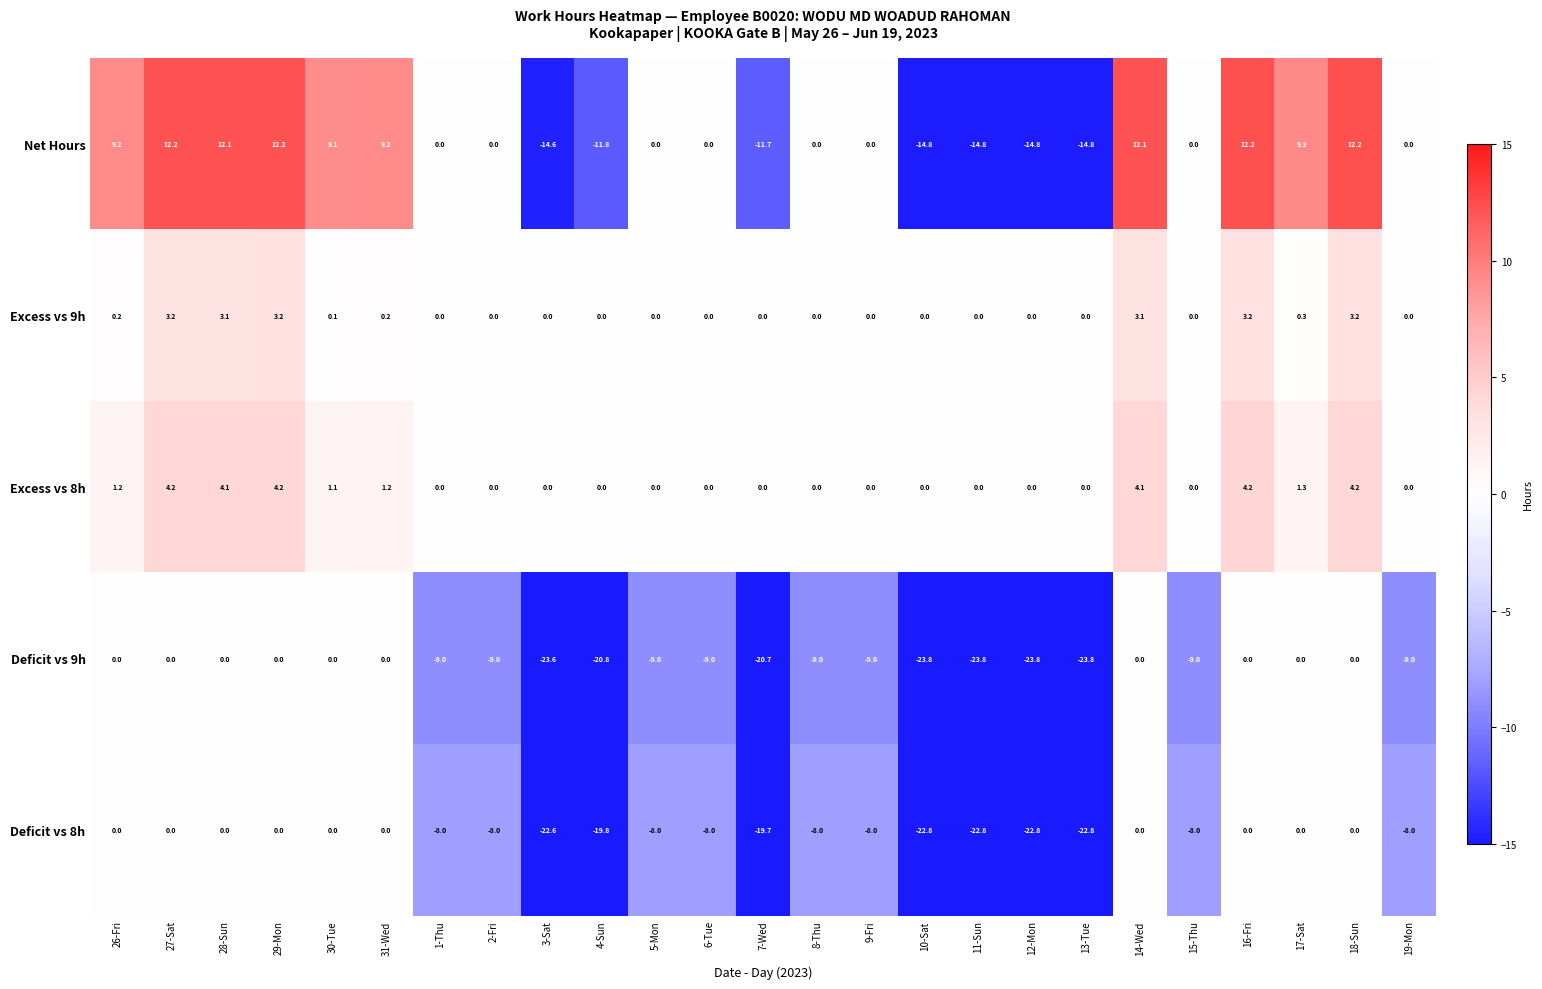

What is the total value across all series at 9-Fri?

-17.0